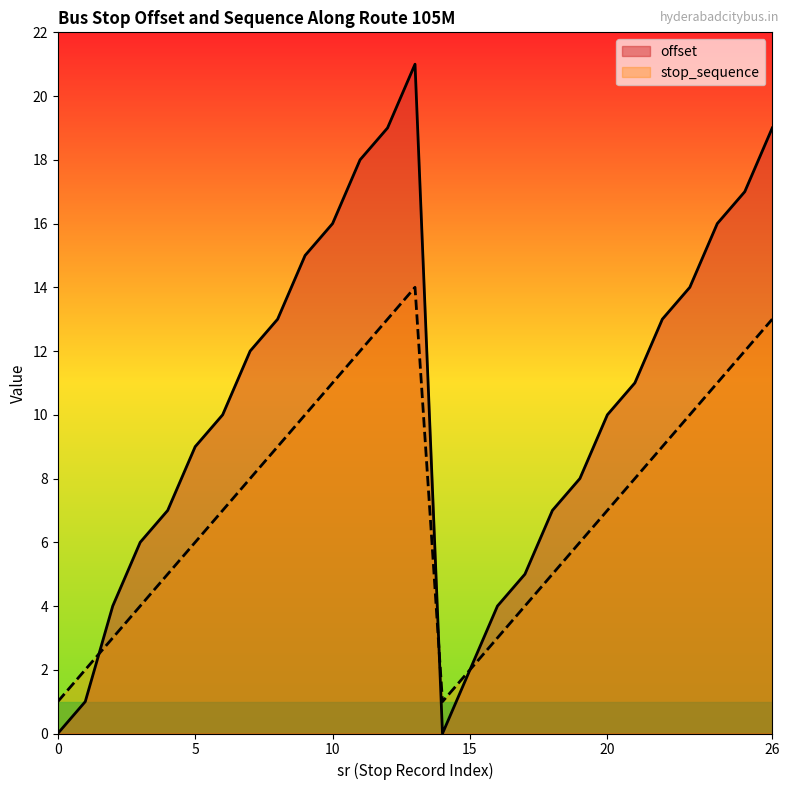

At which label does offset first exceed 10?

7